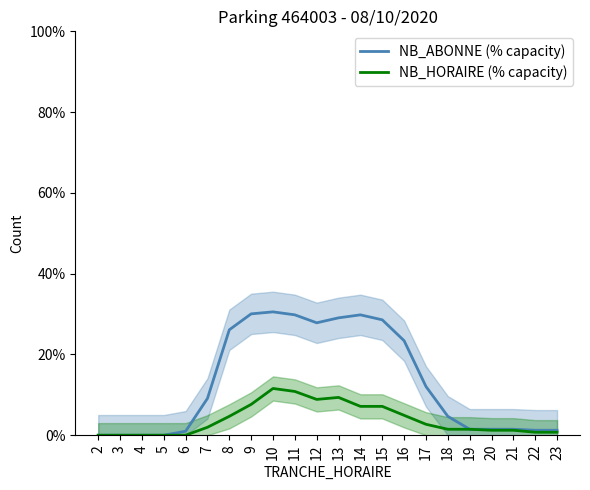

What is the greatest value displayed?

30.5